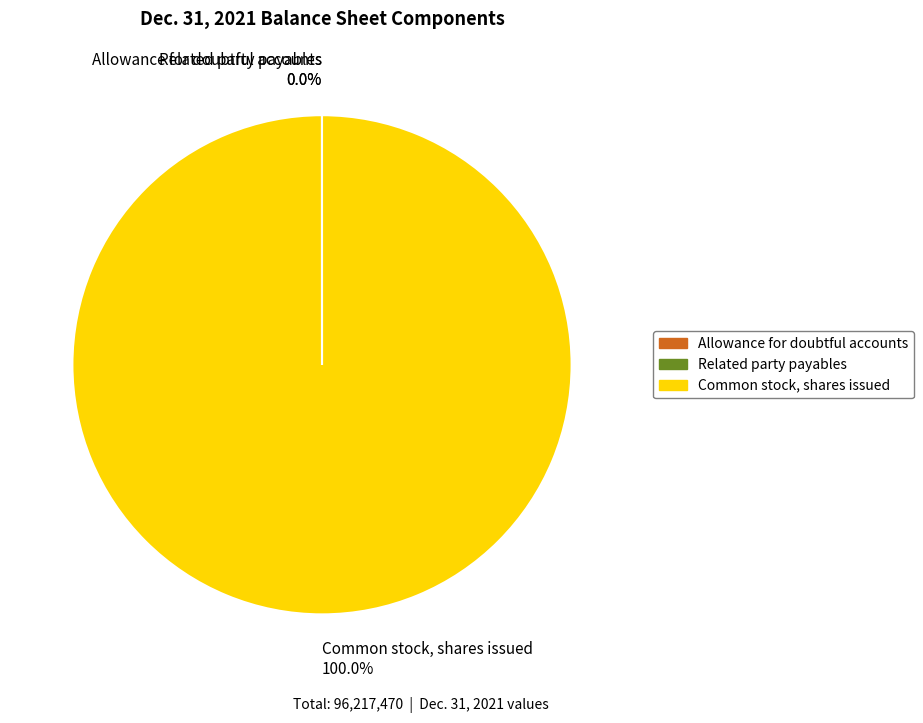

Is Common stock, shares issued 100.0% the majority of the pie?

Yes